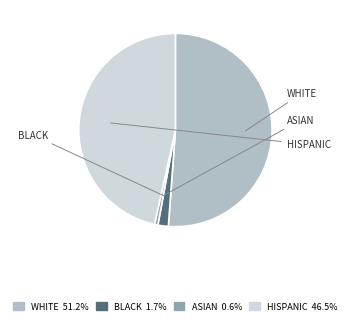

How many segments does this pie chart have?

4